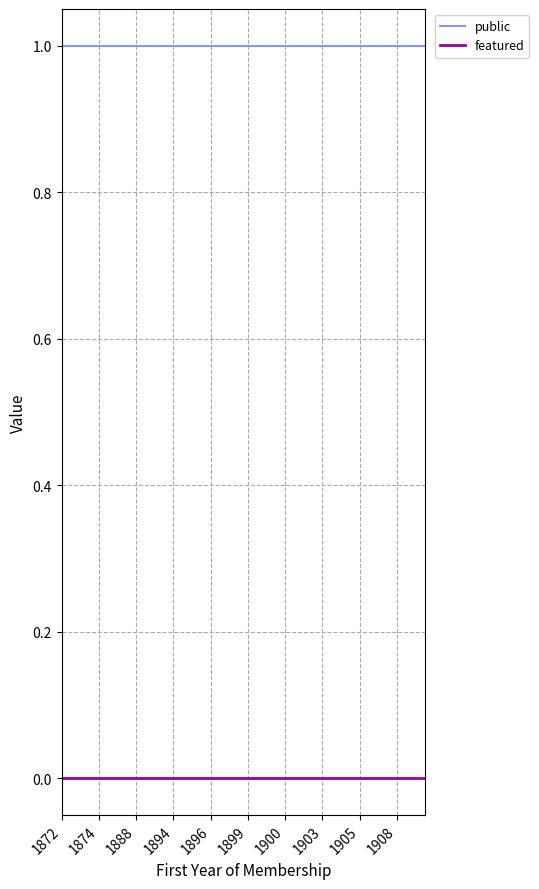

True or false: public and featured cross at least once.

False